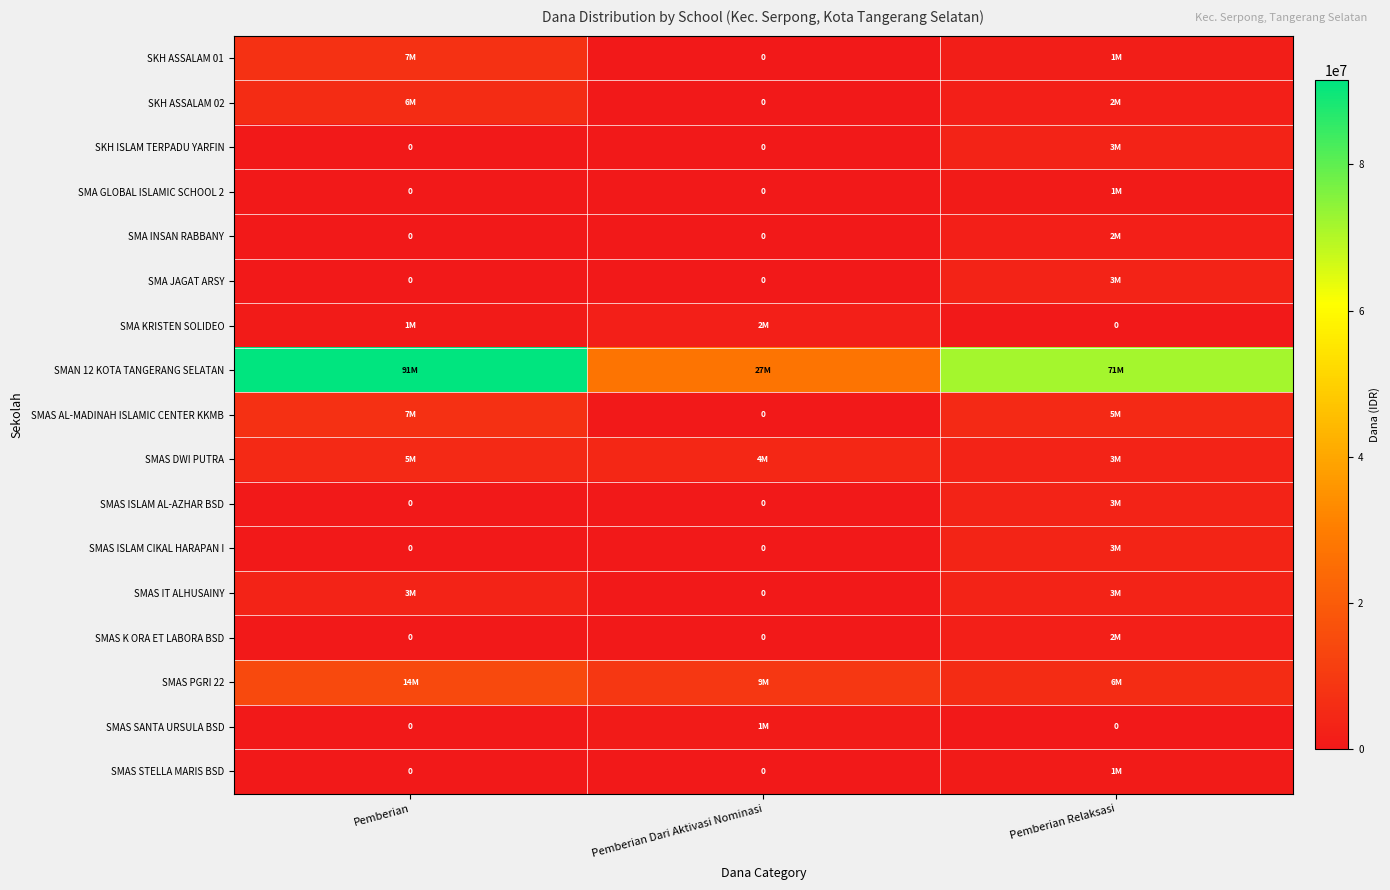

At which category is the sum across all series the highest?

Pemberian